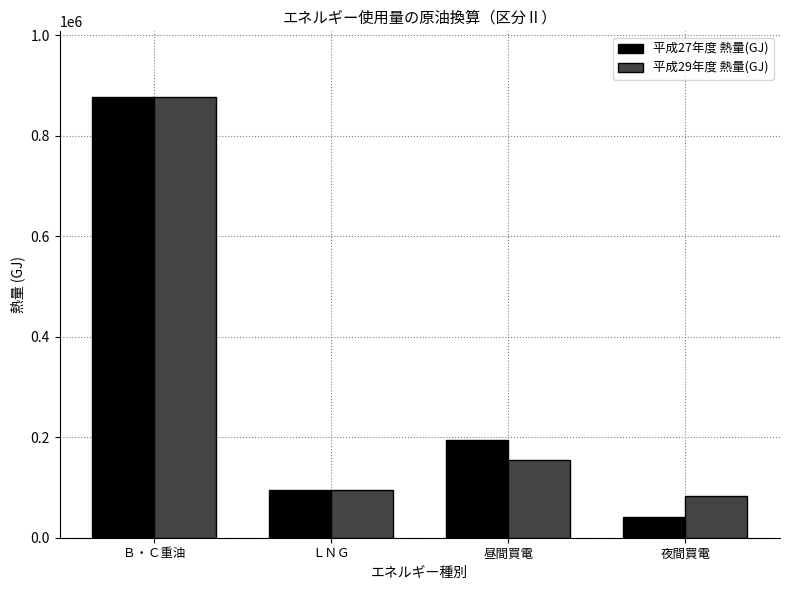

How many data points in 平成29年度 熱量(GJ) are above 154734?

2